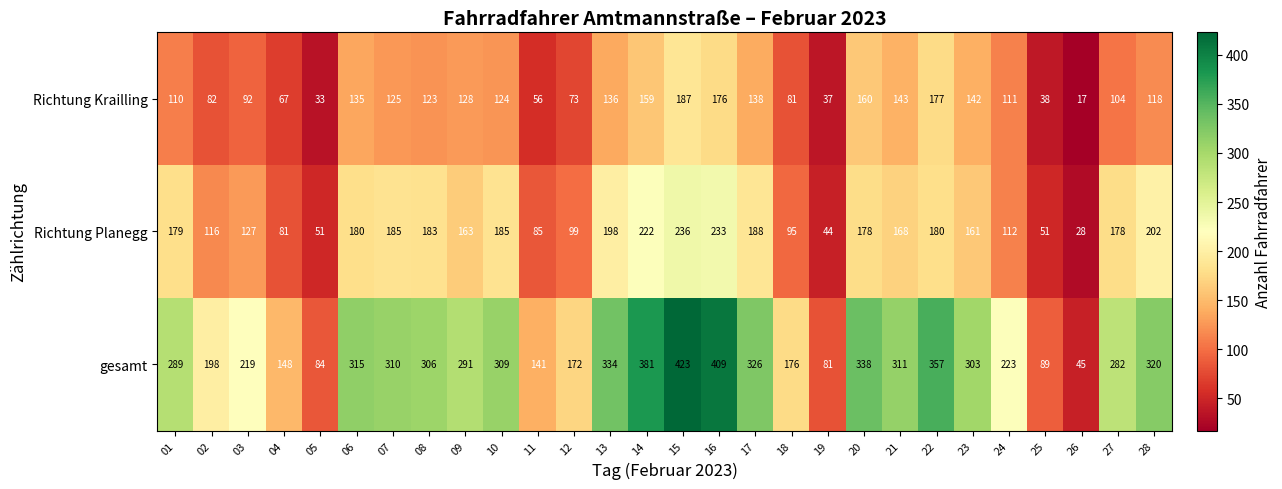

Which series has the widest spread of values?

gesamt